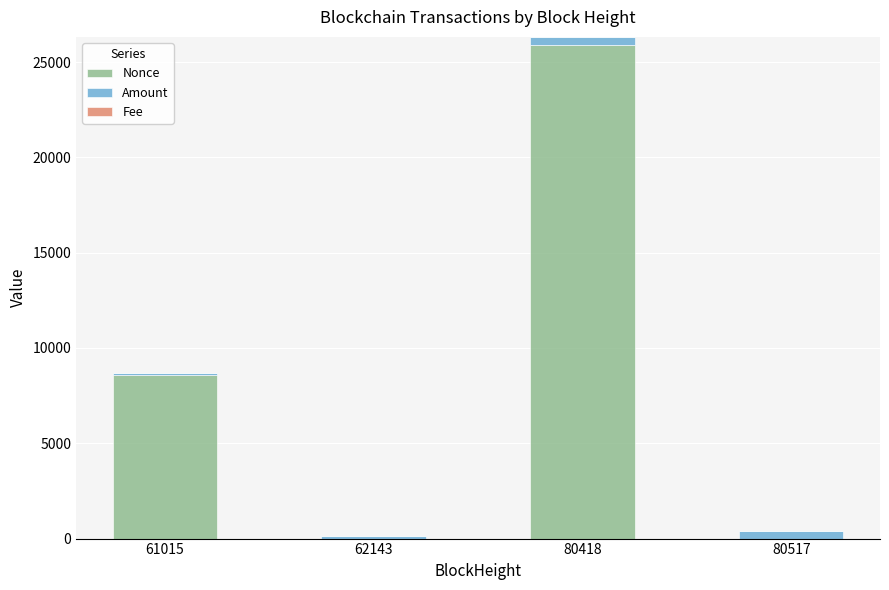

The value of Nonce at 80418 is 25904.0. True or false?

True